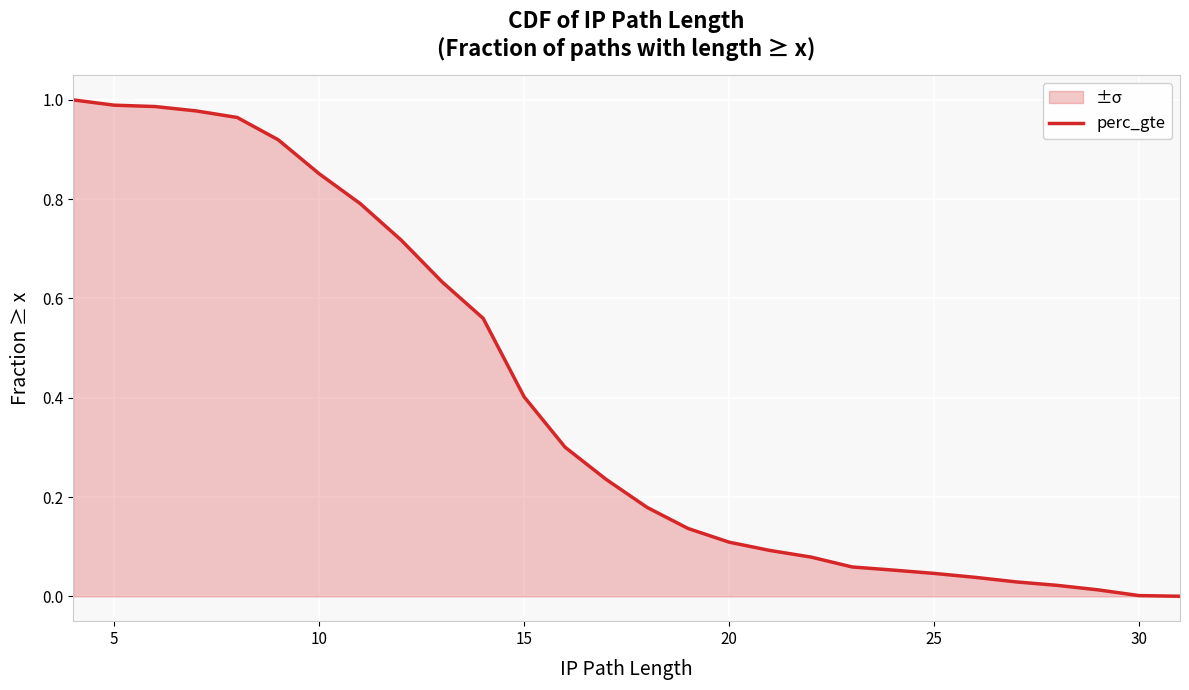

True or false: the data shows 0.6 at 15.

False